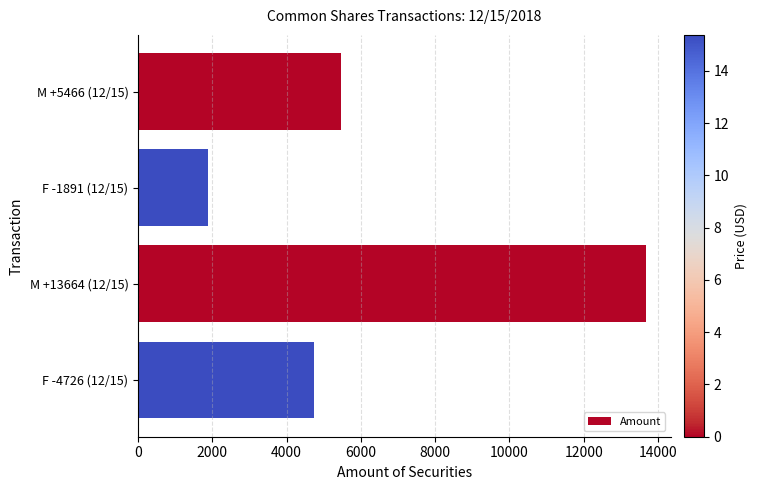

Is it true that the value at F -4726 (12/15) is 7428?

False